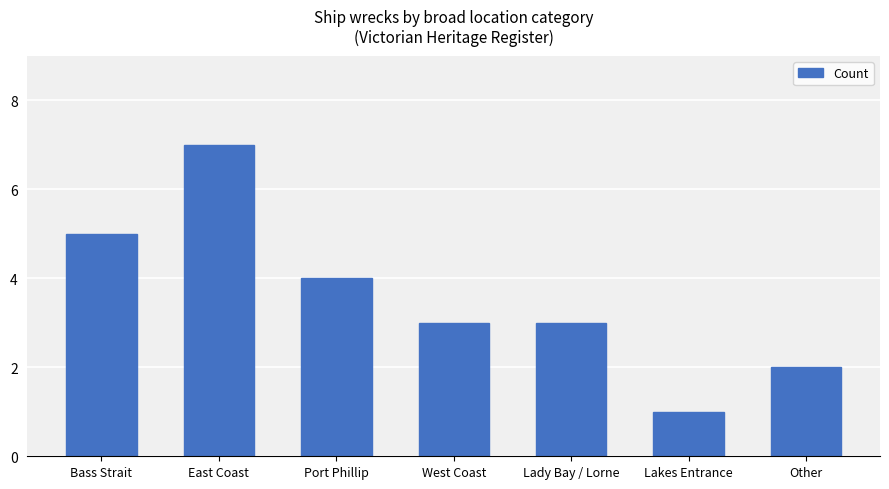

Which label corresponds to the smallest value in the chart?

Lakes Entrance